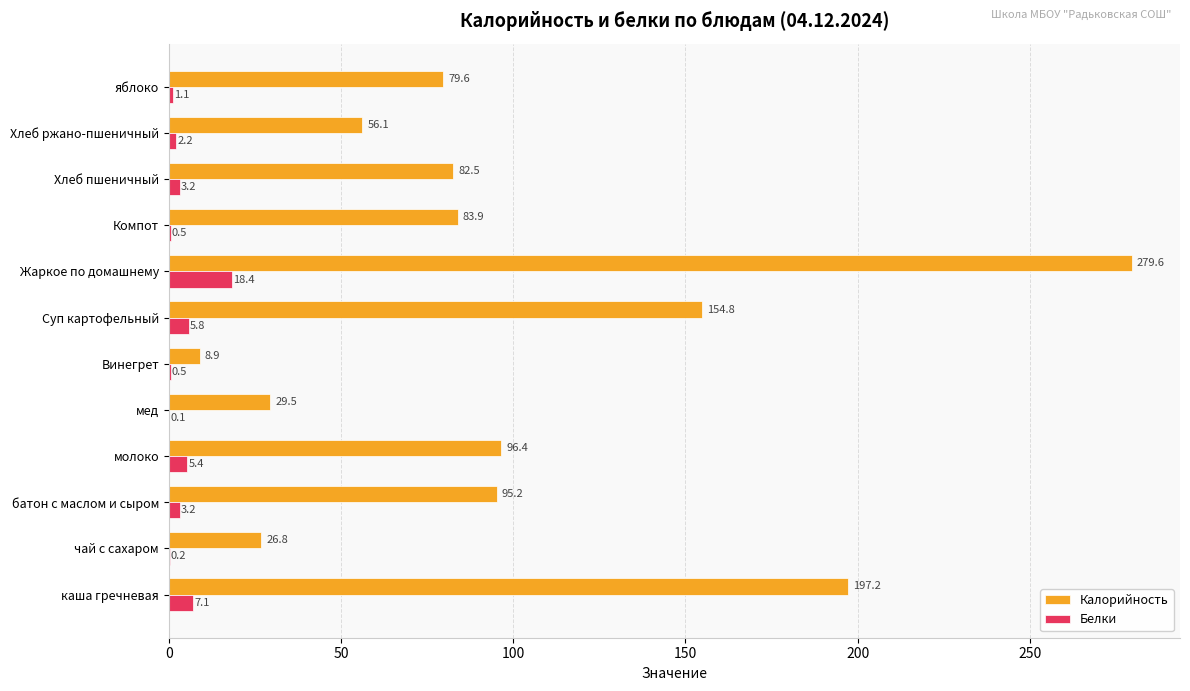

Is it true that Белки equals 0.5 at Компот?

True